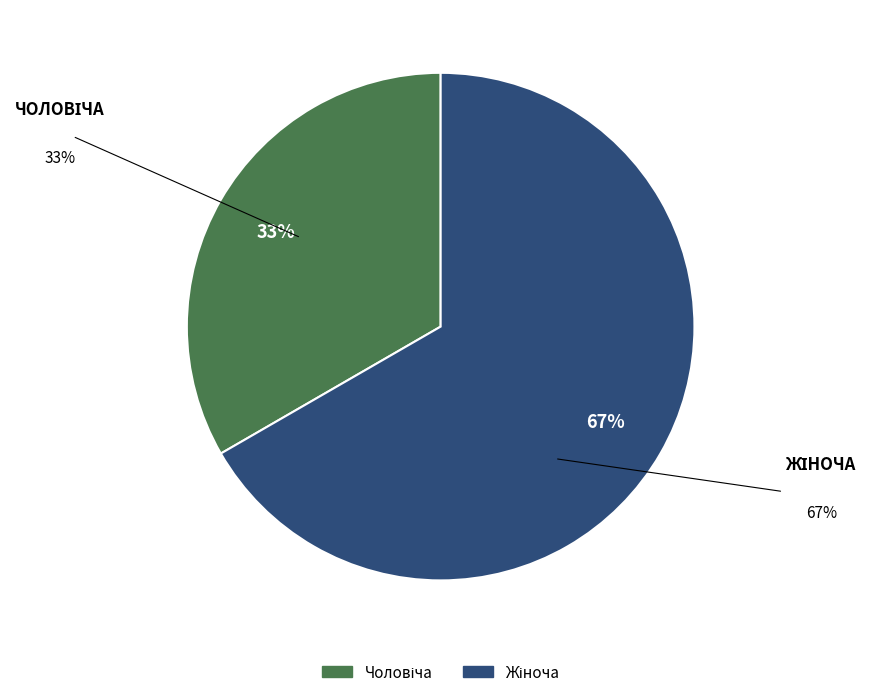

Count the number of slices in the pie.

2